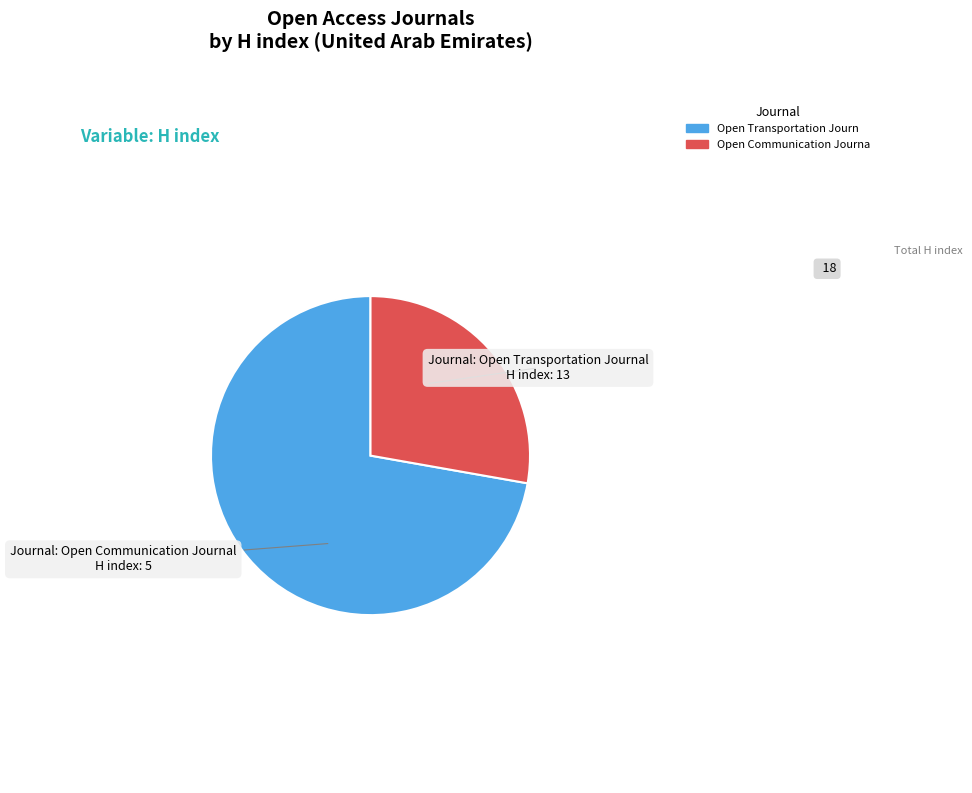

Does any single category account for the majority?

Yes